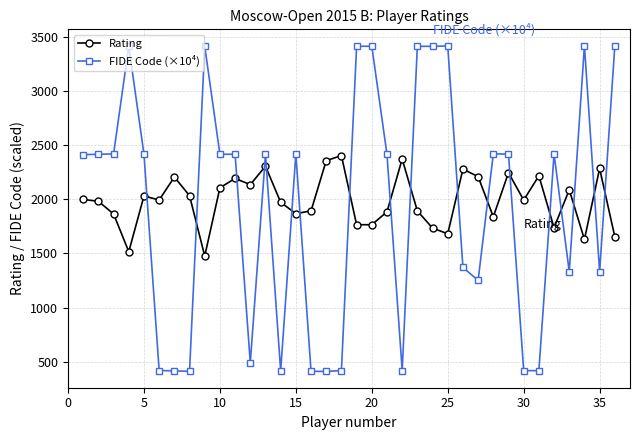

At how many categories does at least one series exceed 1187?

36